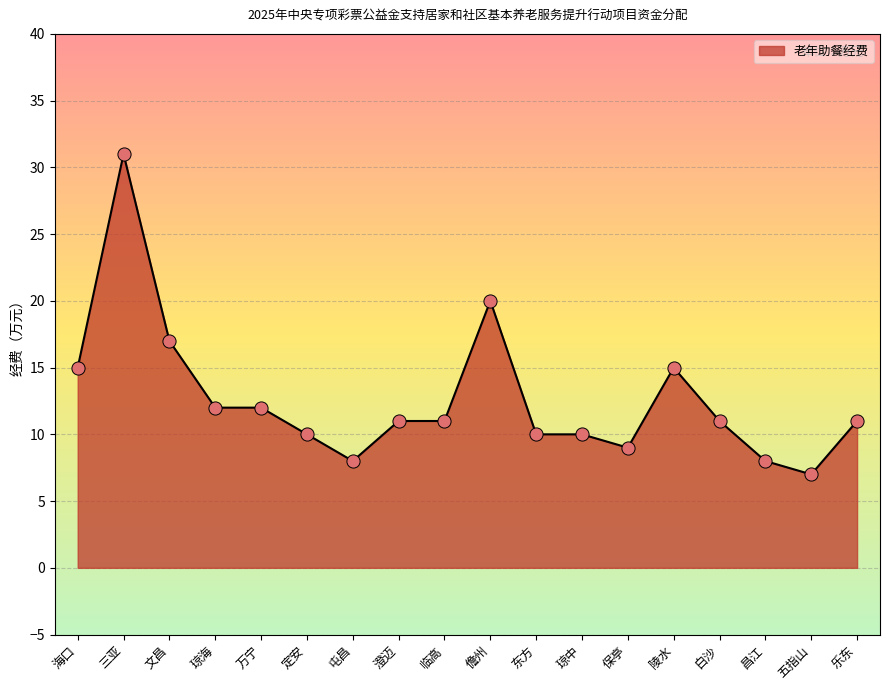

What is the change in value from 三亚 to 临高?

-20